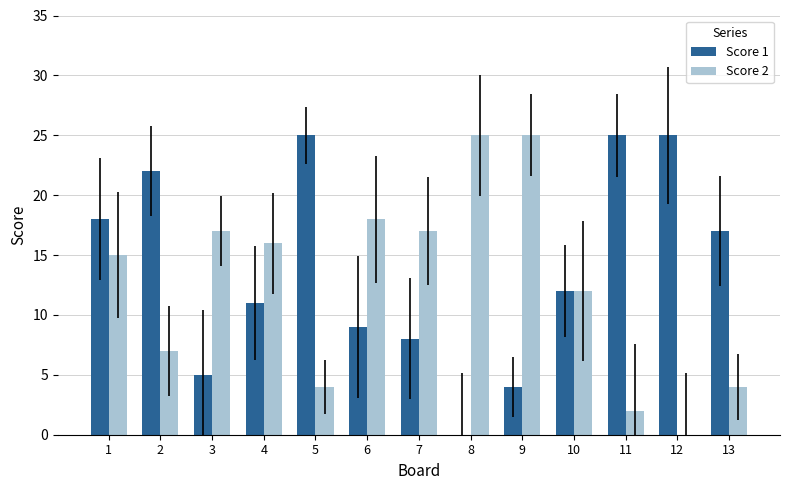

What is the sum of all Score 1 values?

181